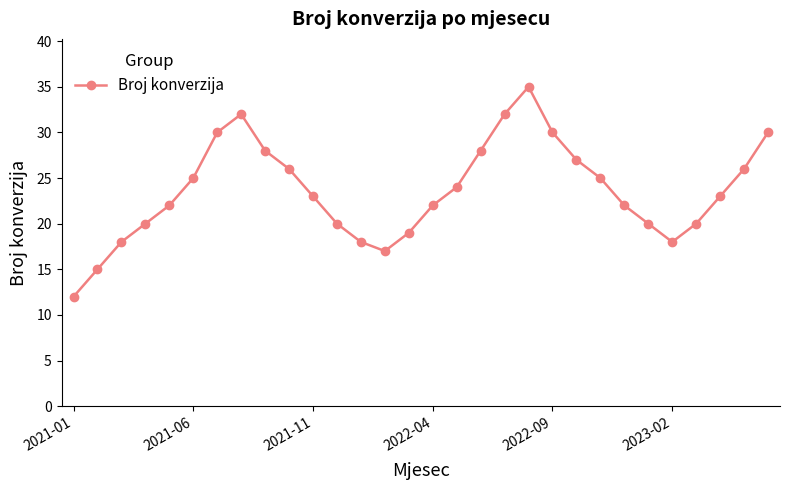

What is the smallest value displayed?

12